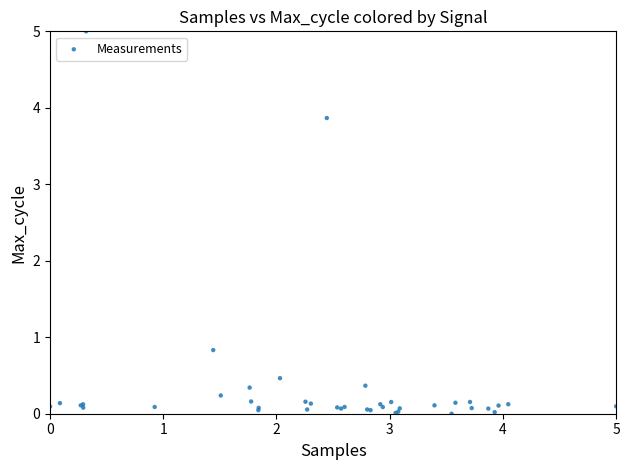

What Y value in the scatter plot is closest to 2?

0.8